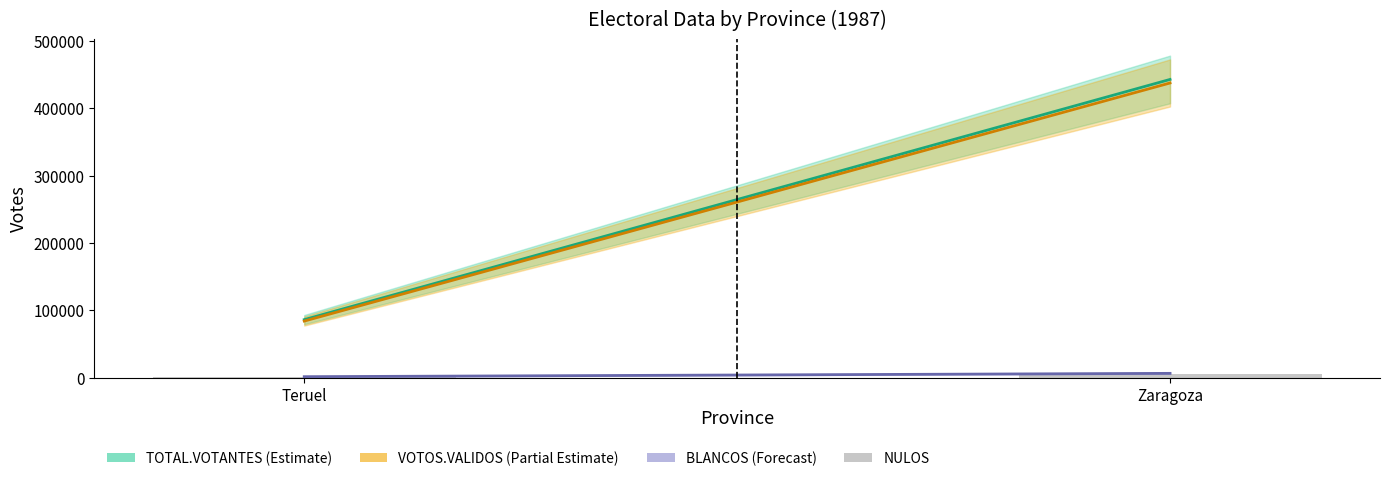

Is it true that NULOS equals 1307 at Teruel?

False